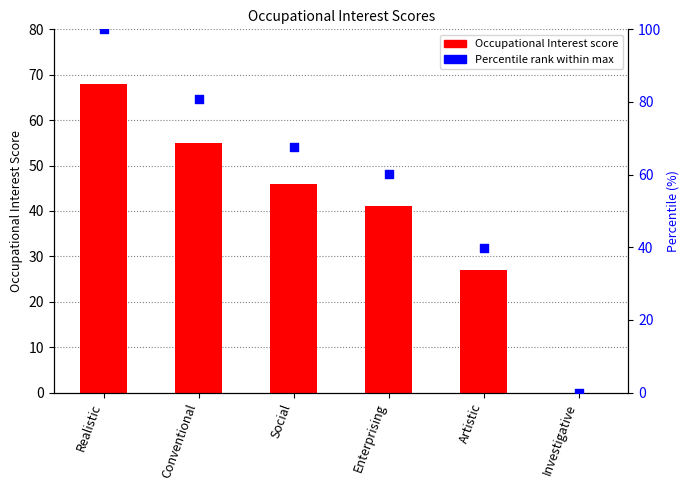

Which series has the largest total across all categories?

Percentile rank